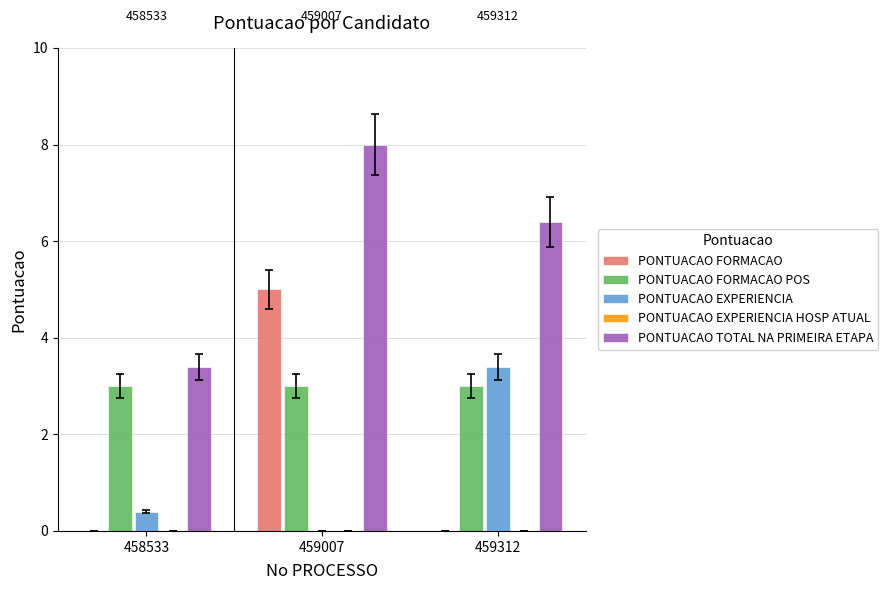

Is the value of PONTUACAO EXPERIENCIA at 458533 greater than the value of PONTUACAO TOTAL NA PRIMEIRA ETAPA at 459007?

No